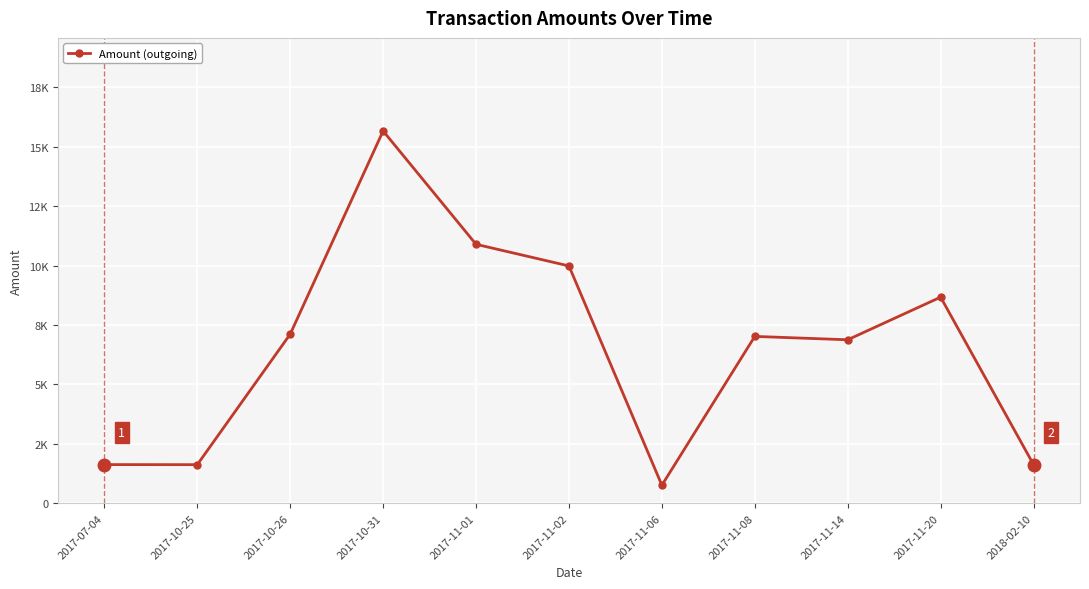

What is the label of the 2nd point from the right?

2017-11-20